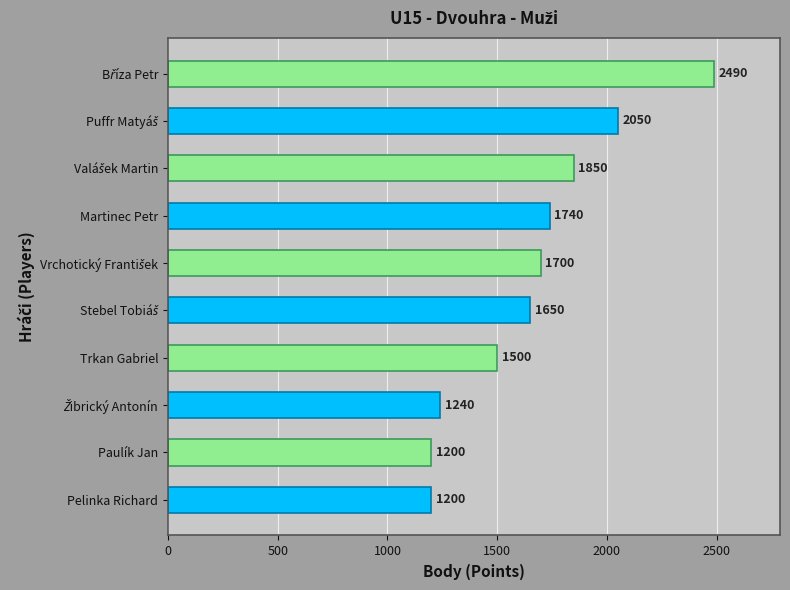

What is the label of the 10th bar from the top?

Pelinka Richard